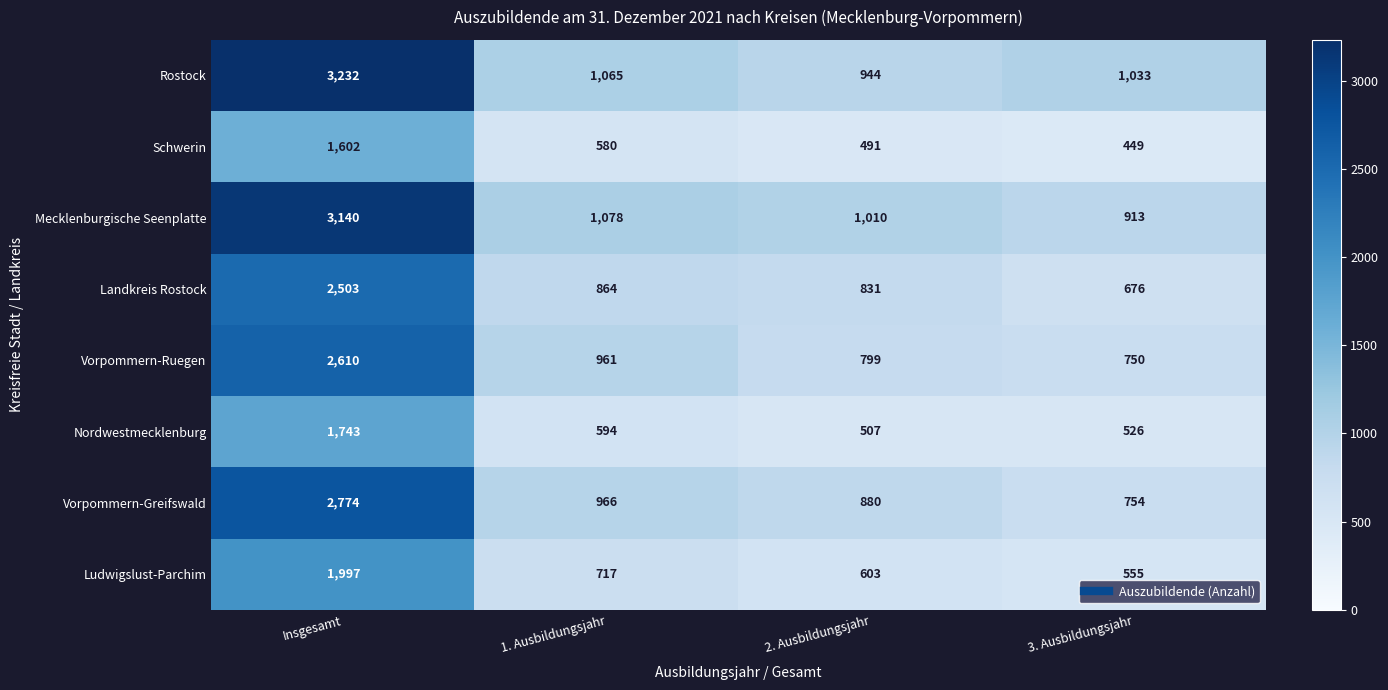

How many distinct data groups are displayed?

8